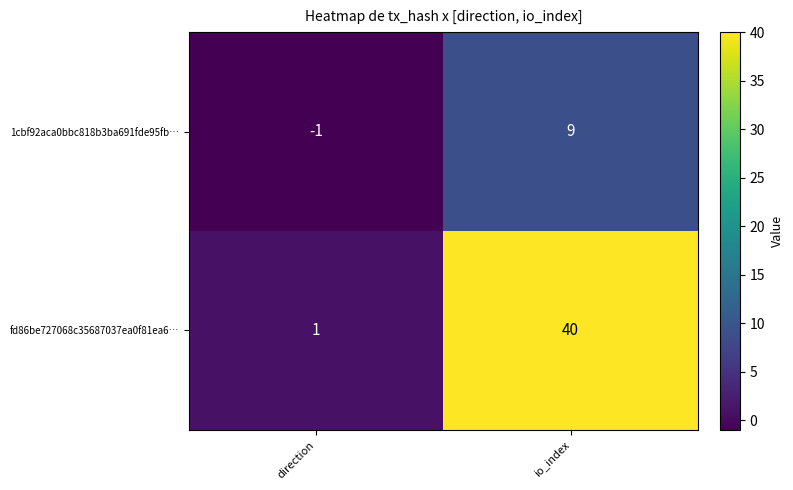

Reading left to right, extract all data points from this chart.

1cbf92aca0bbc818b3ba691fde95fb…: -1	9
fd86be727068c35687037ea0f81ea6…: 1	40